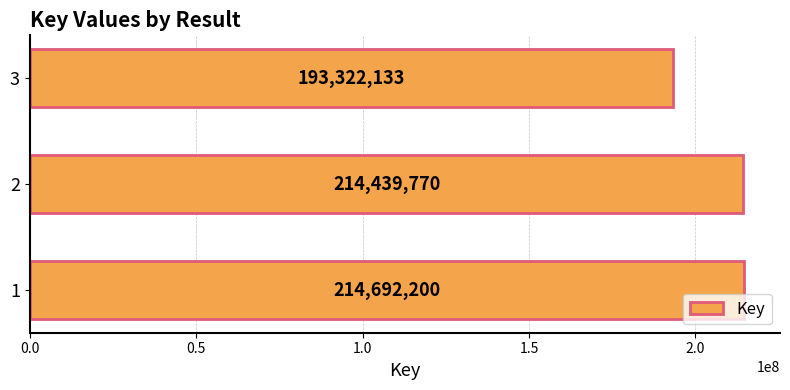

Reading top to bottom, what are all the values shown in this chart?

193322133	214439770	214692200